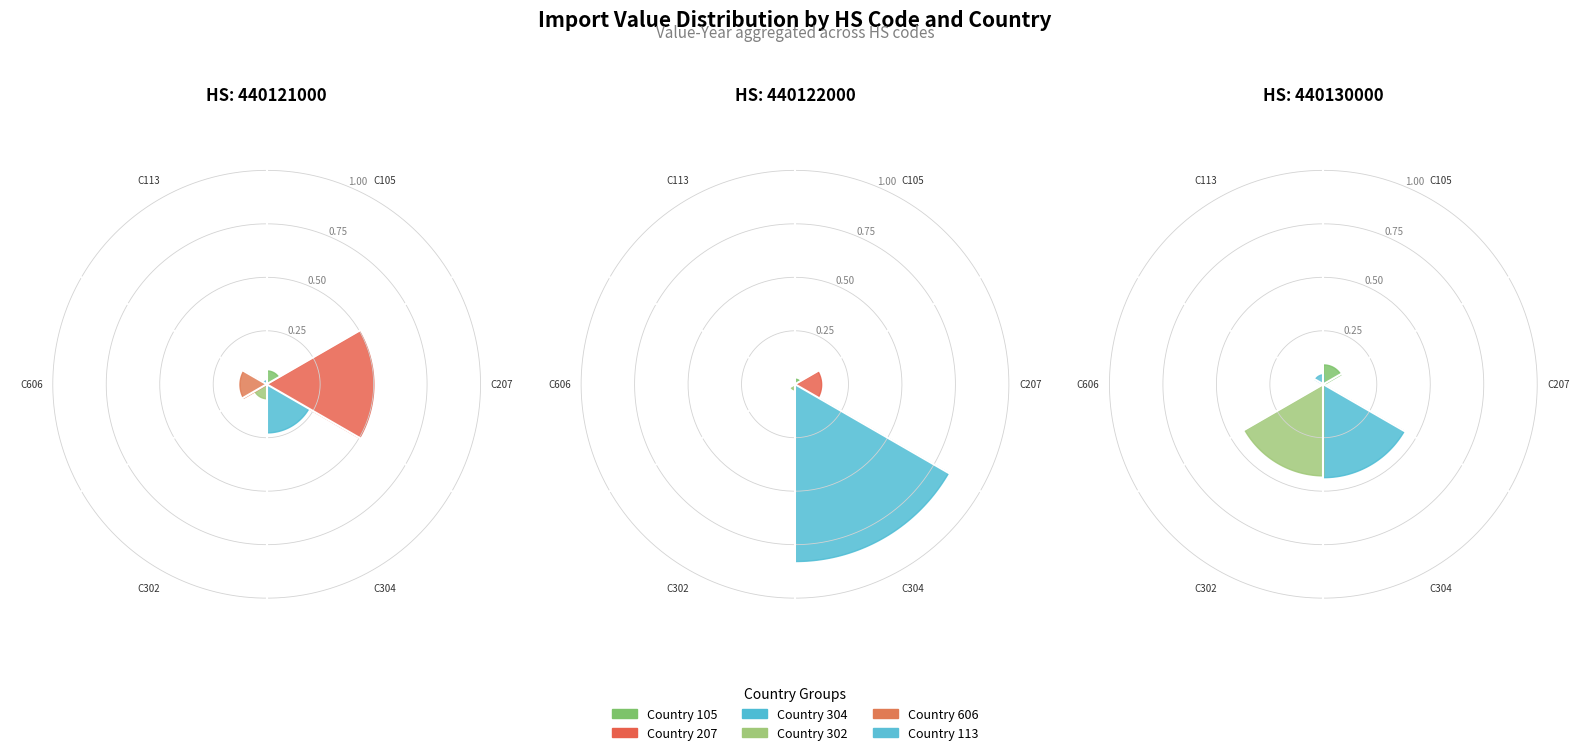

To the nearest percent, what is the average slice percentage?

33%